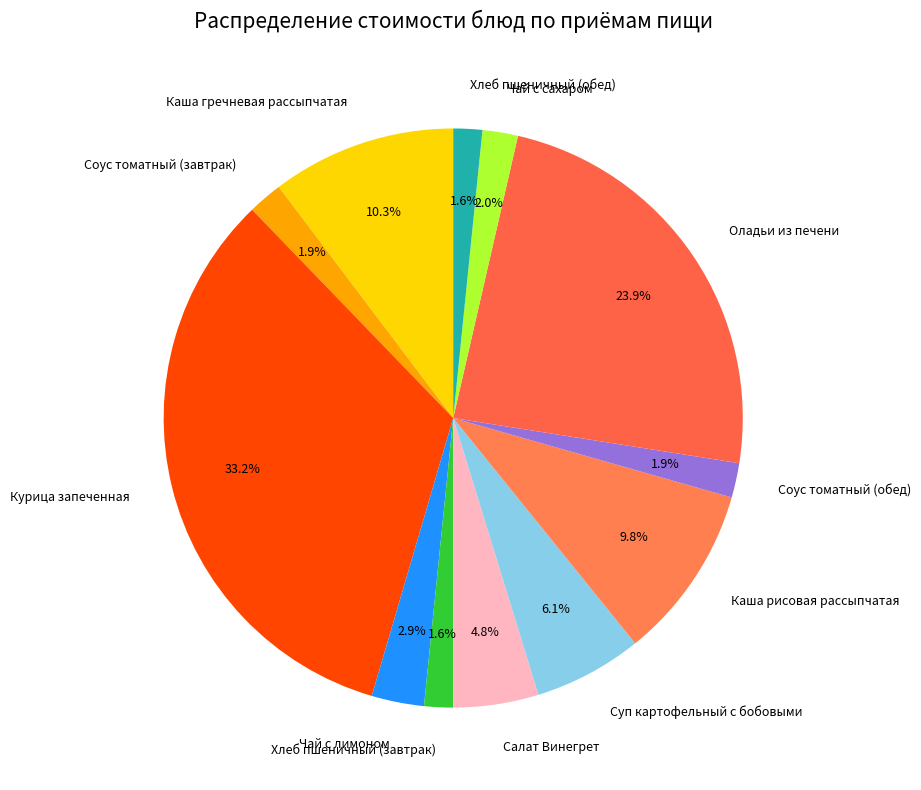

To the nearest percent, what percentage of the pie is Каша рисовая рассыпчатая?

10%